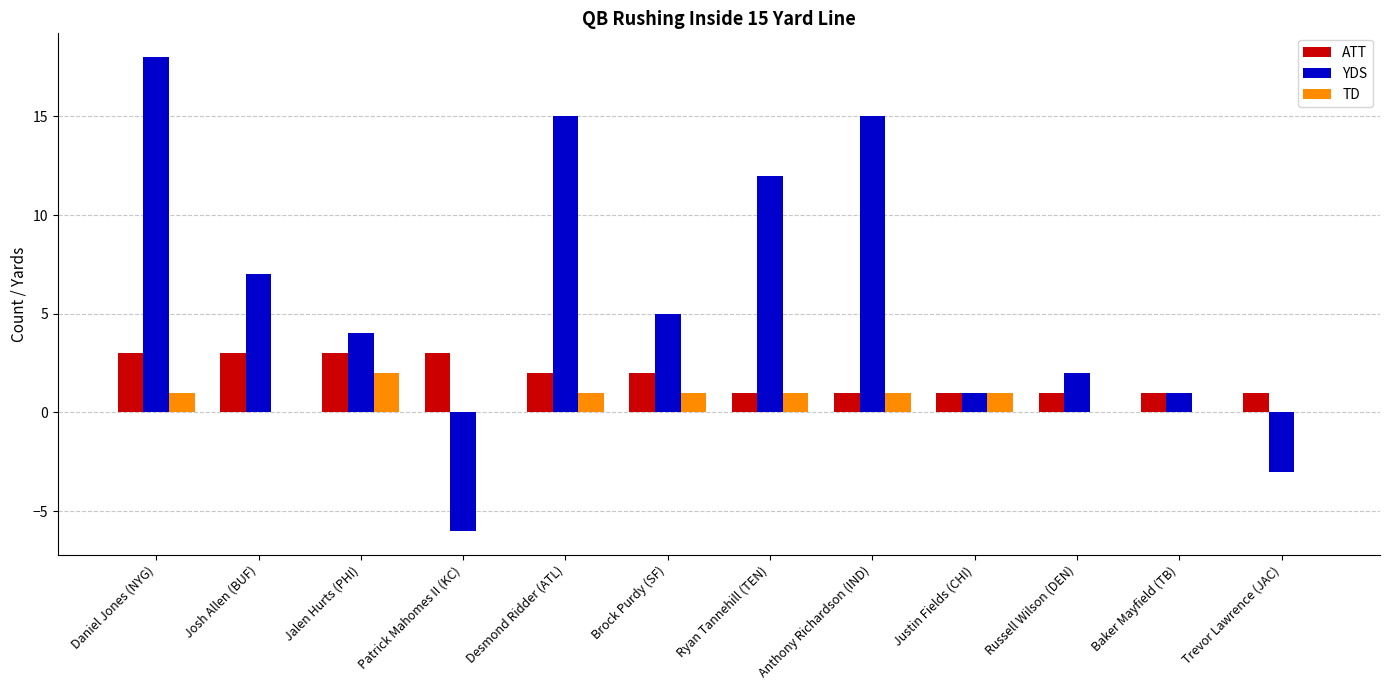

True or false: YDS has a value of 15 at Anthony Richardson (IND).

True